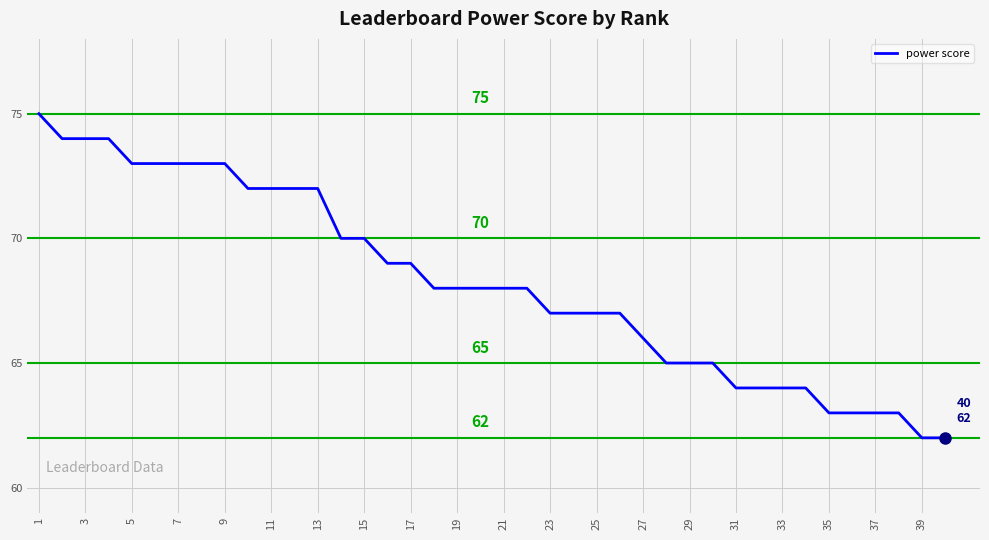

What is the maximum value shown in the chart?

75